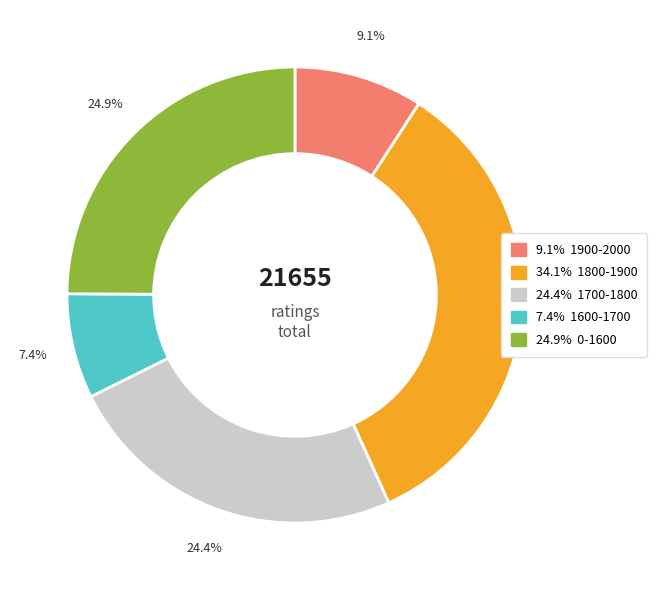

Is there a majority slice in this chart?

No